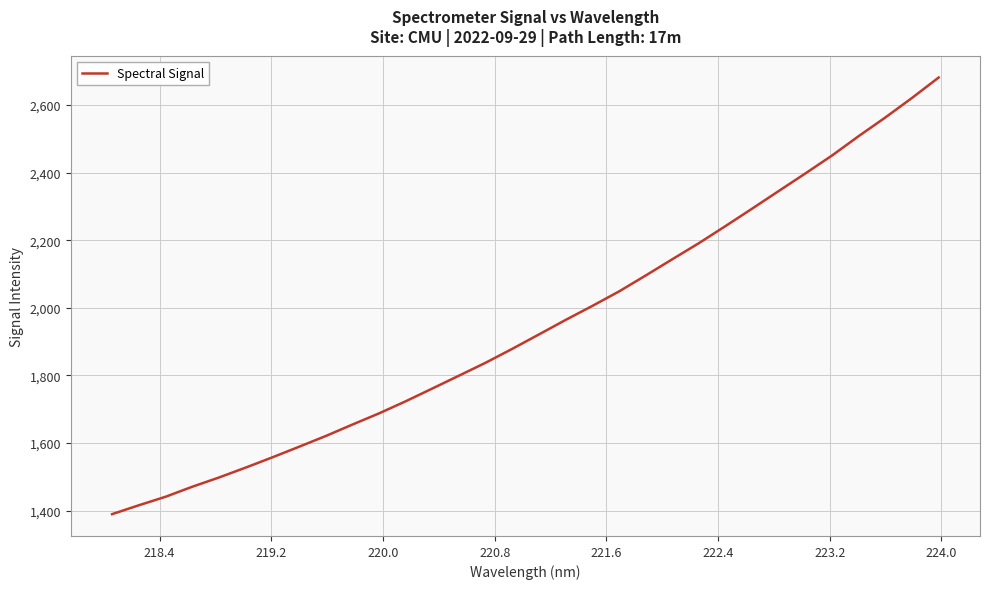

What is the greatest value displayed?

2681.3